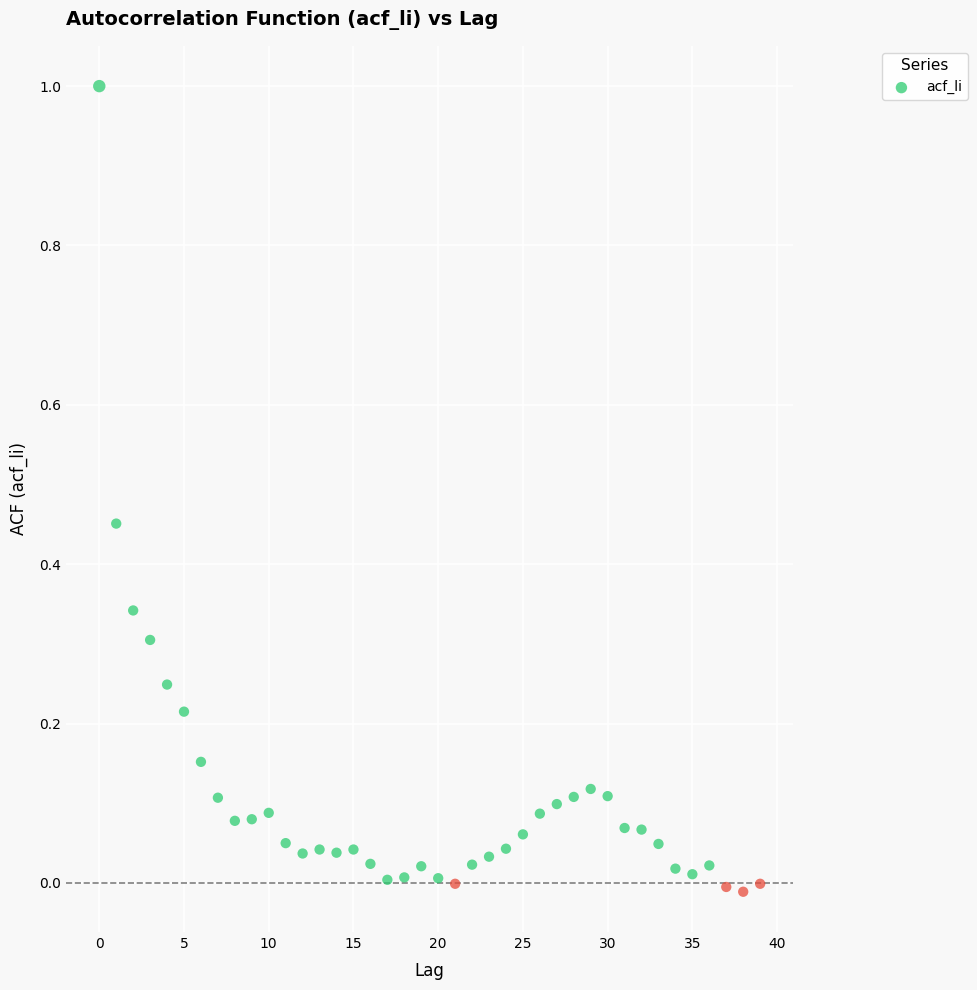

What is the range of Y values (max minus min)?

1.0